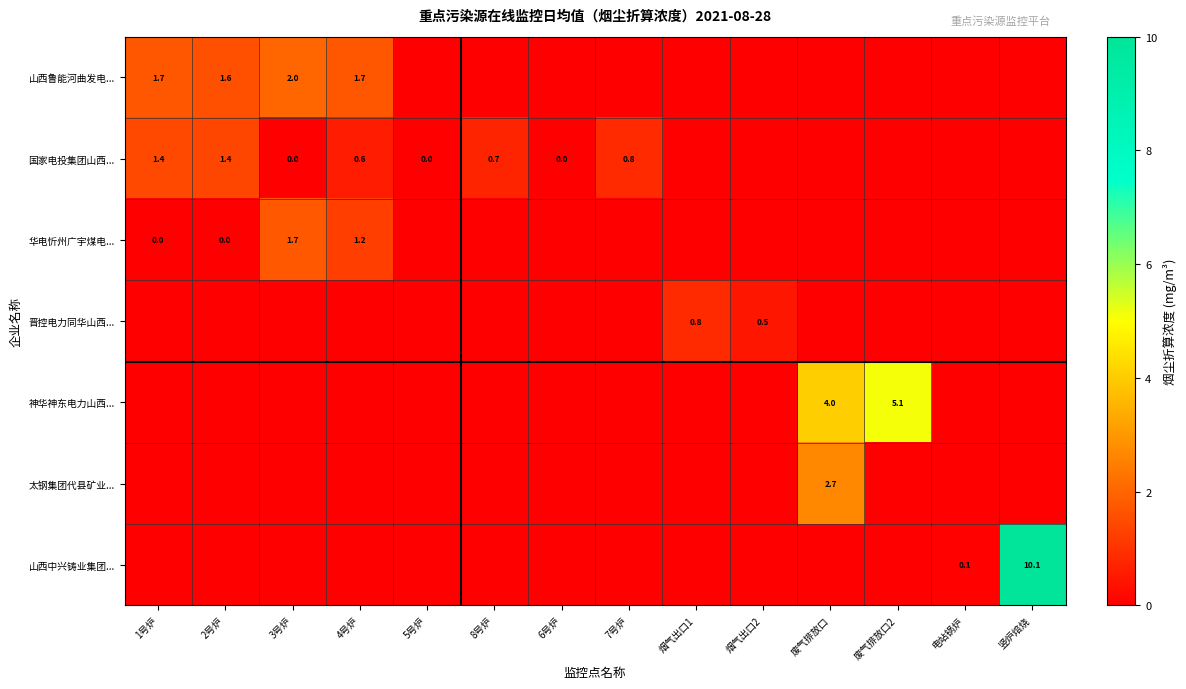

At which category is the sum across all series the highest?

竖炉焙烧